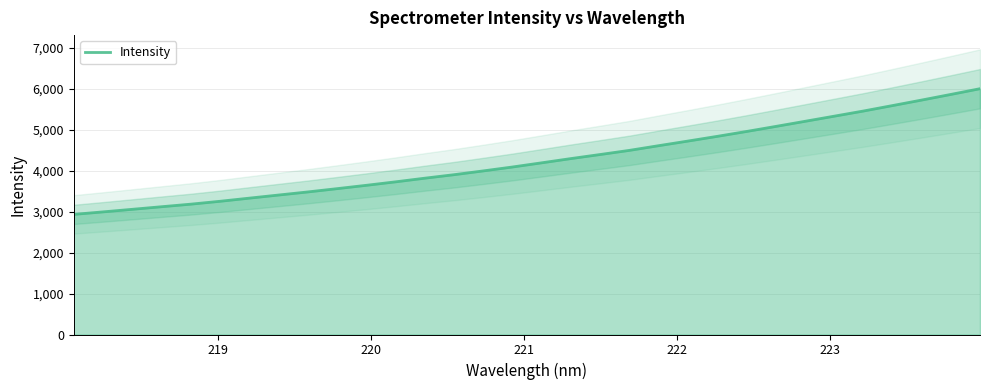

What is the maximum value for Intensity?

6000.0